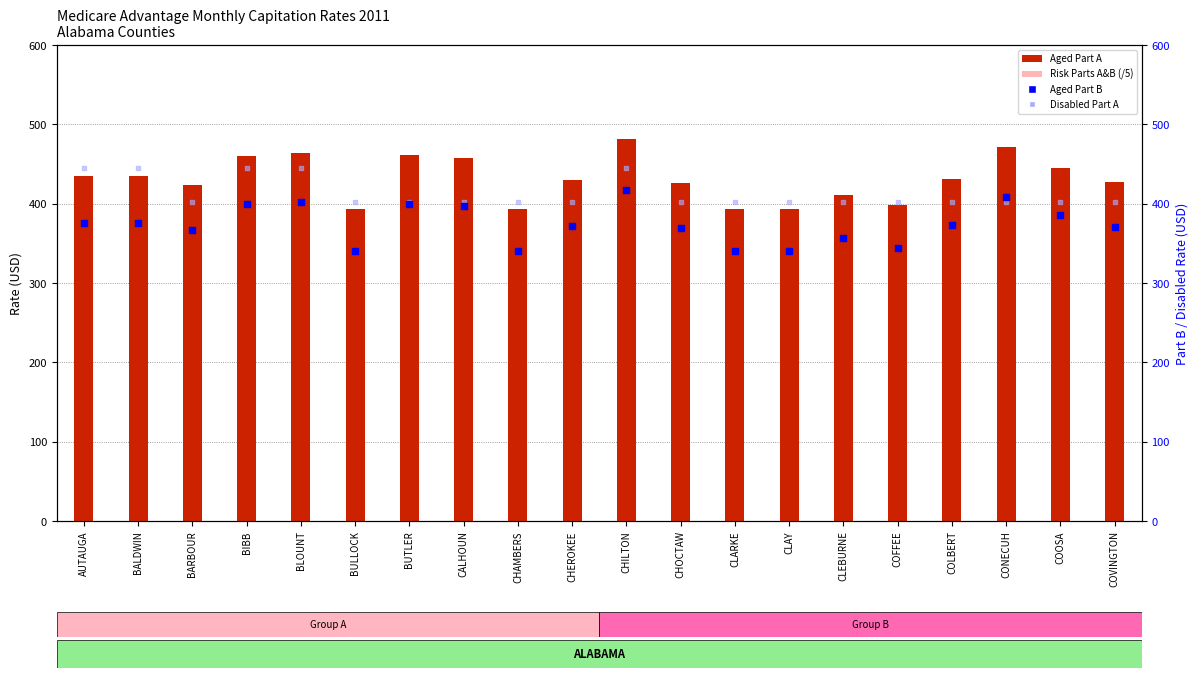

Is the value of Aged Part A at CHILTON greater than the value of Aged Part B at BULLOCK?

Yes